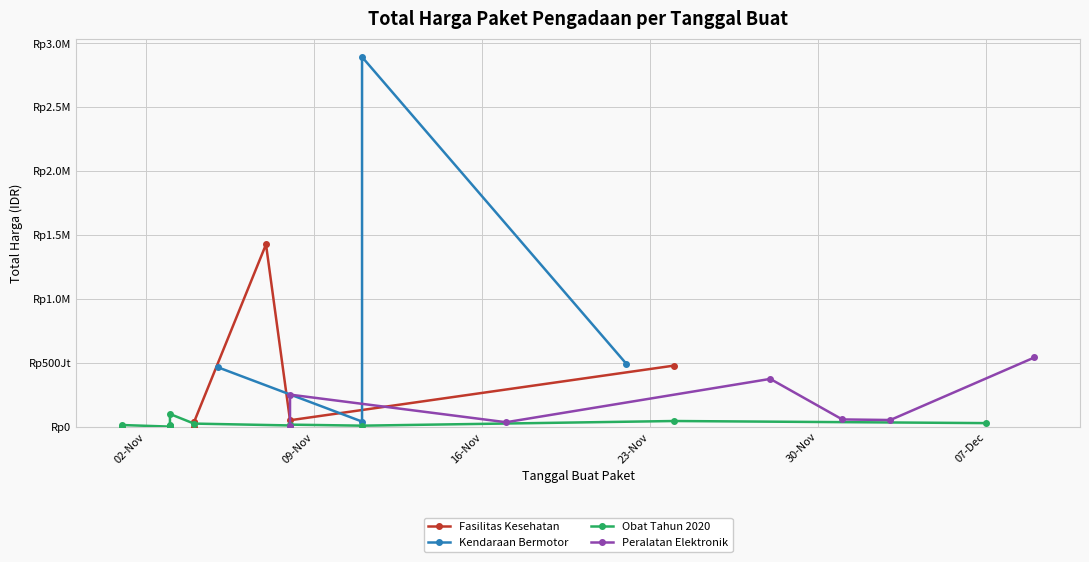

At which label does the data first exceed 27412000?

2021-11-07